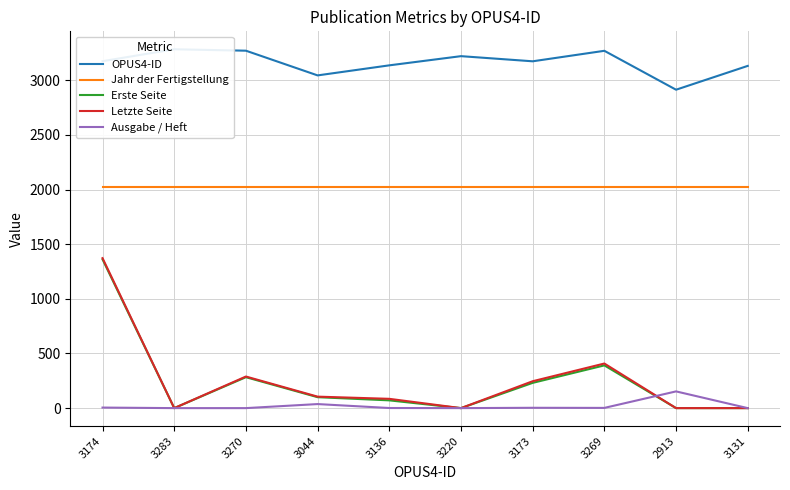

Reading left to right, what are all the values shown in this chart?

OPUS4-ID: 3174=3174	3283=3283	3270=3270	3044=3044	3136=3136	3220=3220	3173=3173	3269=3269	2913=2913	3131=3131
Jahr der Fertigstellung: 3174=2021	3283=2021	3270=2021	3044=2021	3136=2021	3220=2021	3173=2021	3269=2021	2913=2021	3131=2021
Erste Seite: 3174=1361	3283=0	3270=283	3044=100	3136=71	3220=0	3173=231	3269=391	2913=0	3131=0
Letzte Seite: 3174=1372	3283=0	3270=289	3044=105	3136=85	3220=0	3173=246	3269=408	2913=0	3131=0
Ausgabe / Heft: 3174=5	3283=0	3270=0	3044=37	3136=1	3220=0	3173=3	3269=2	2913=153	3131=0